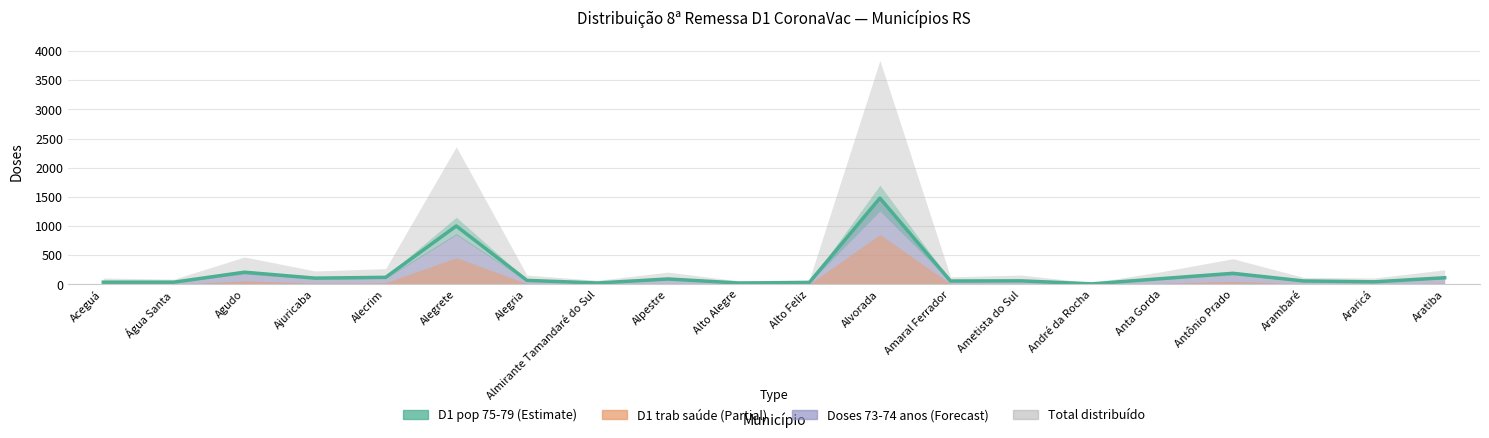

What is the label of the 8th point from the right?

Amaral Ferrador